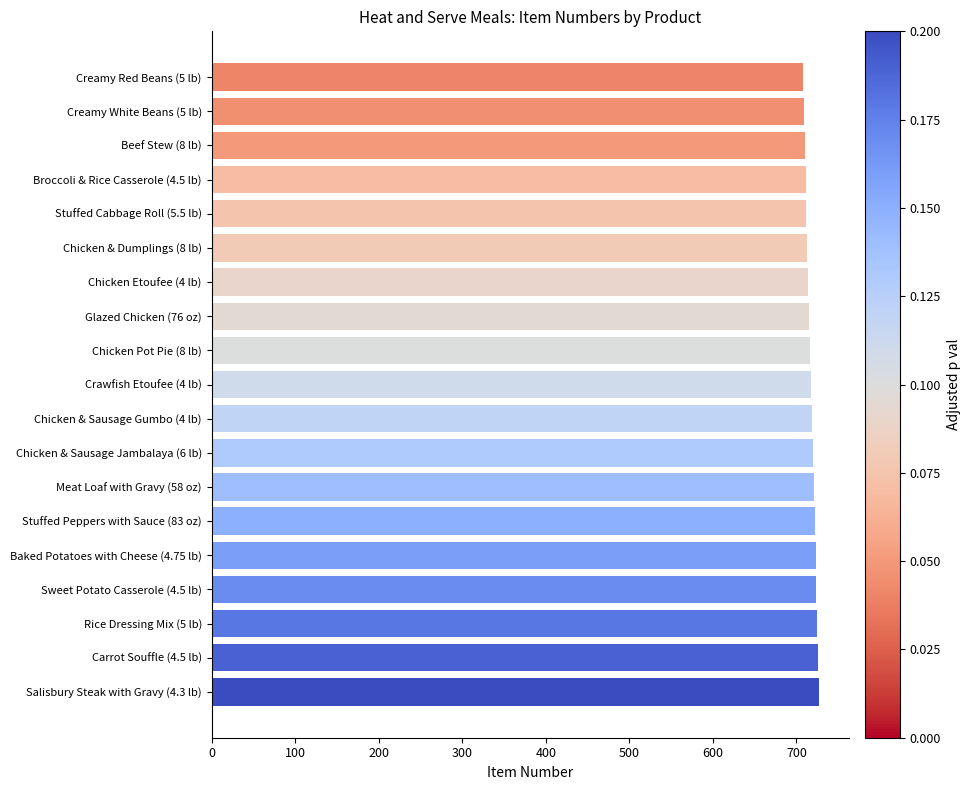

What is the value of the 3rd bar from the top?

710